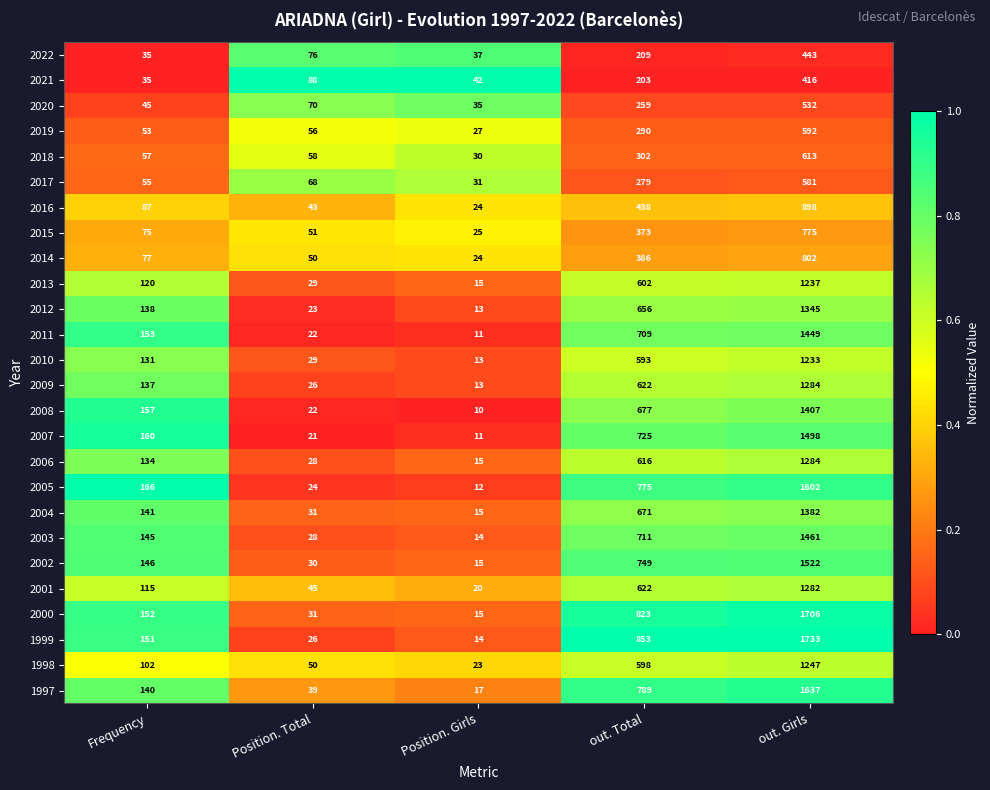

Which label corresponds to the smallest value in the chart?

Position. Girls